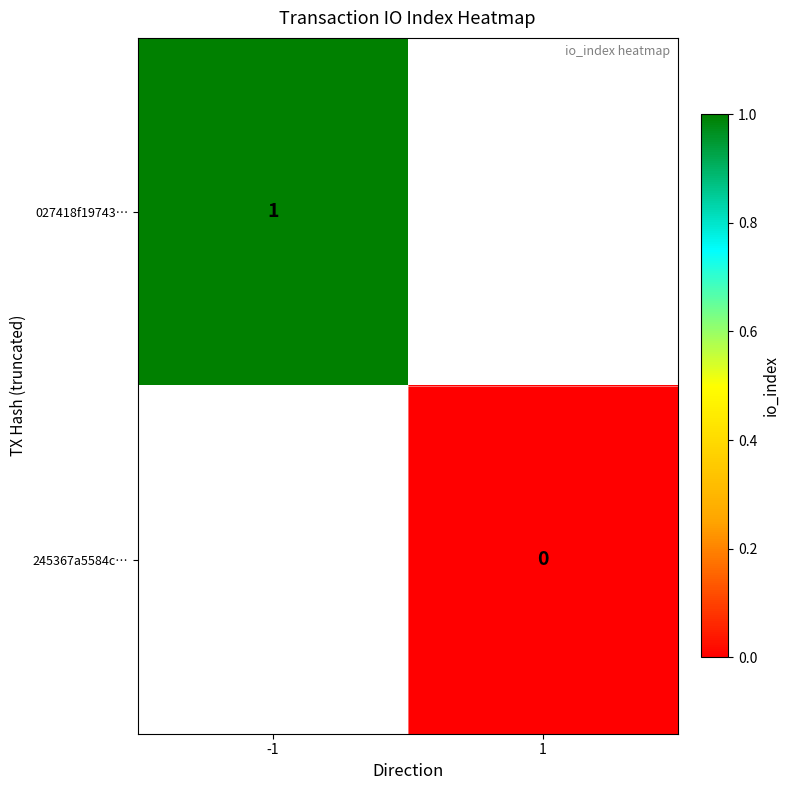

The 027418f19743… series shows 2 at -1. True or false?

False